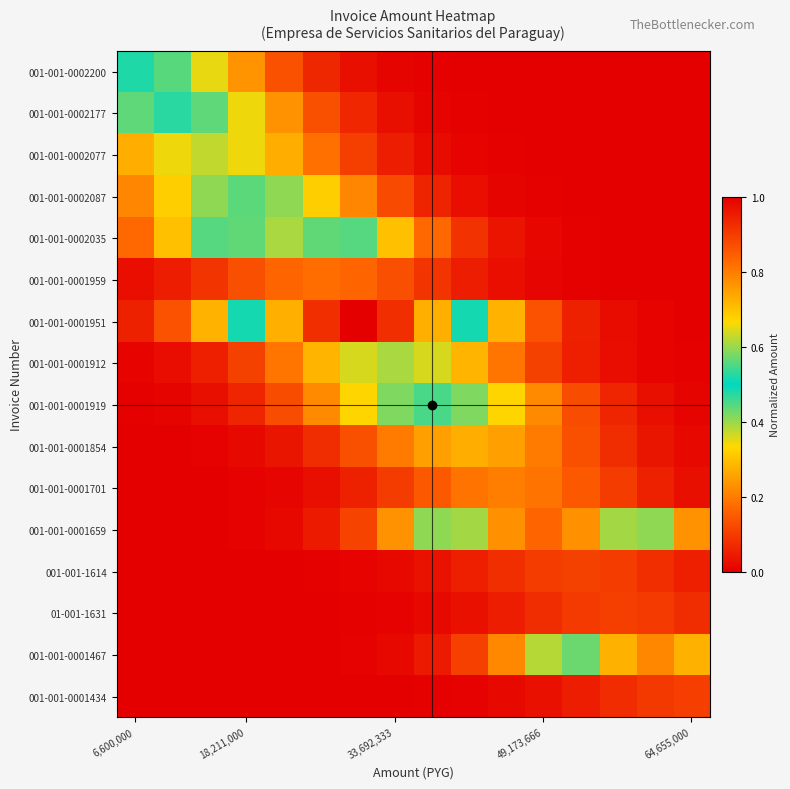

Which series has the largest total across all categories?

001-001-0001951